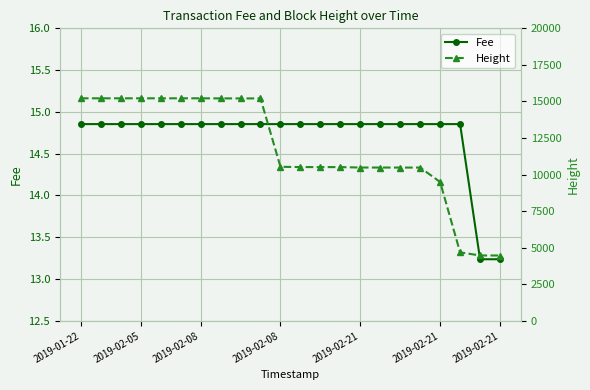

What is the value of the Fee point at the 18th from the left?

14.9